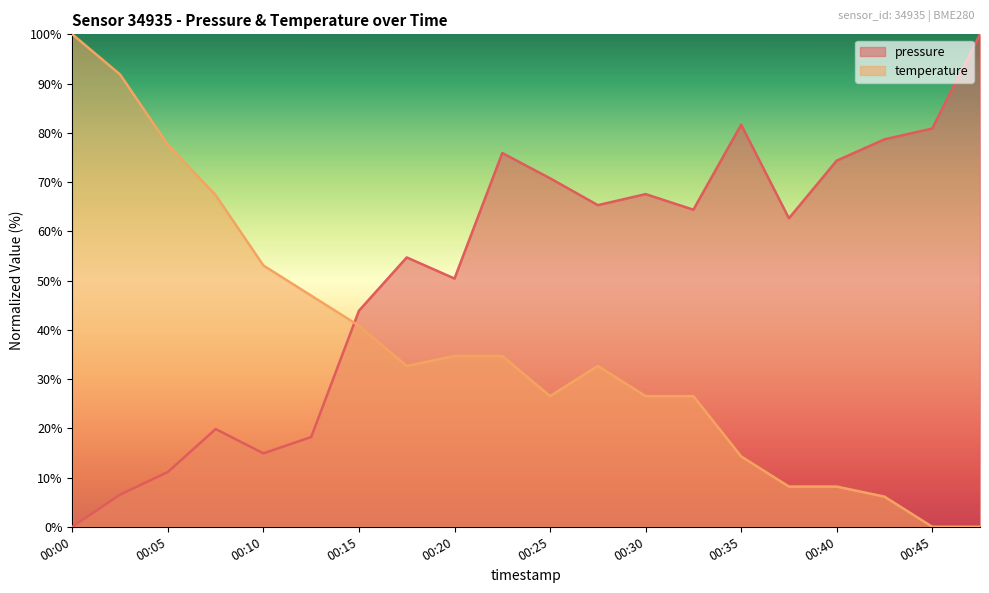

What is the difference between the highest and lowest values at 00:25?

44.2